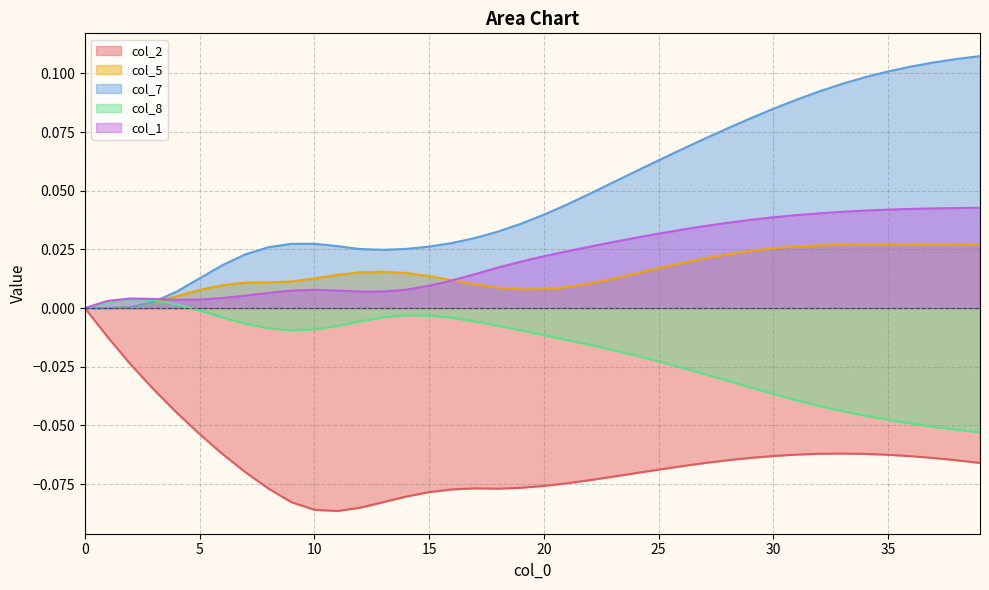

What is the difference between the highest and lowest values at 15?

0.1